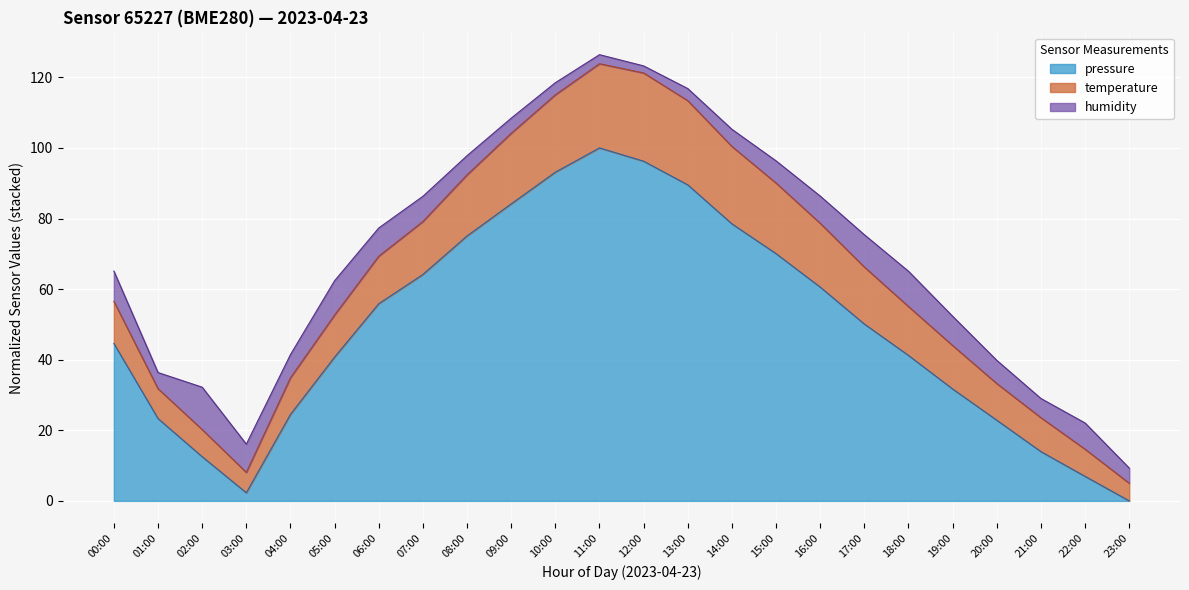

Which series has the widest spread of values?

temperature